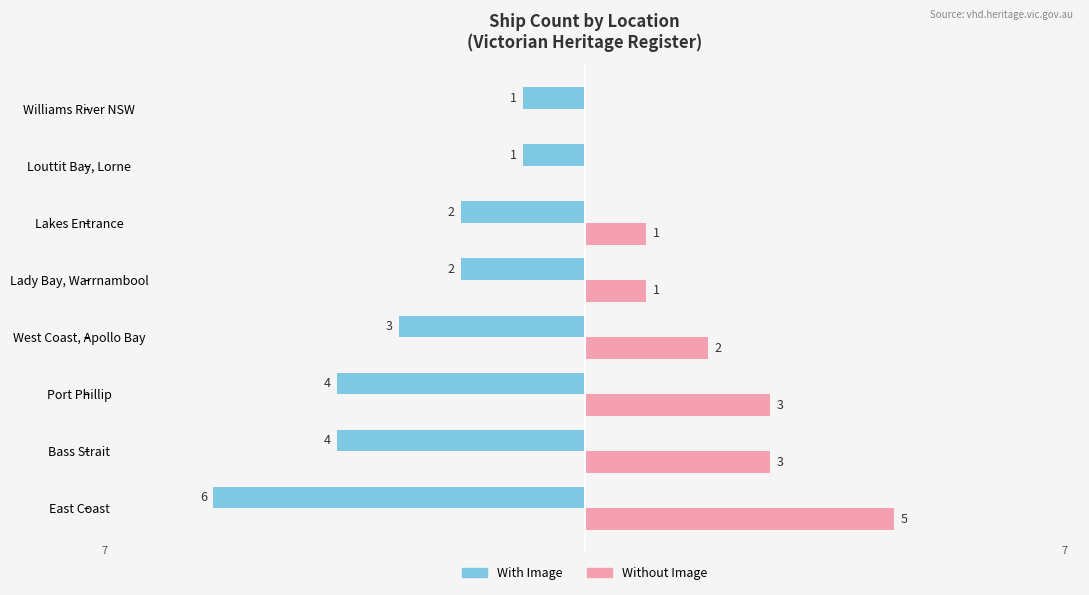

What is the maximum value shown in the chart?

5